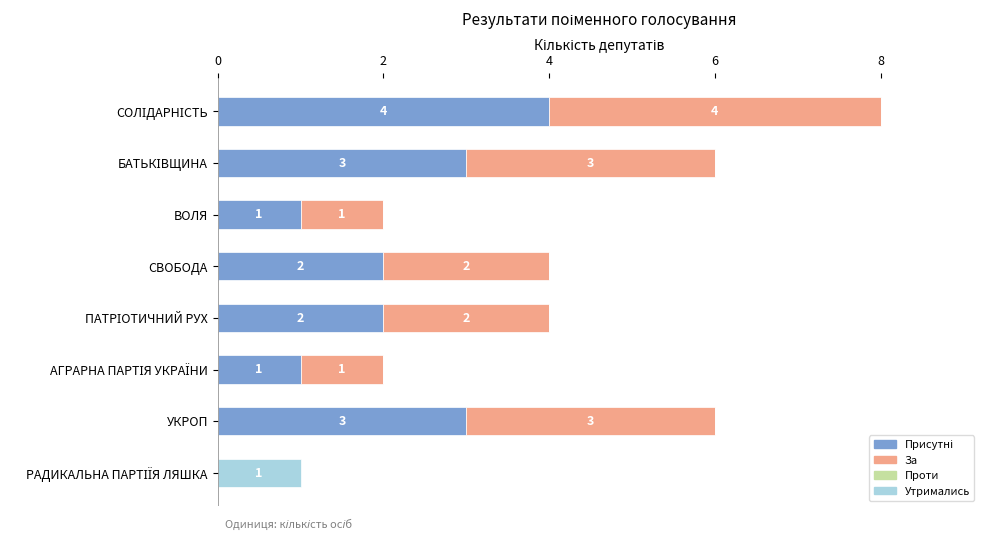

How many distinct data groups are displayed?

3